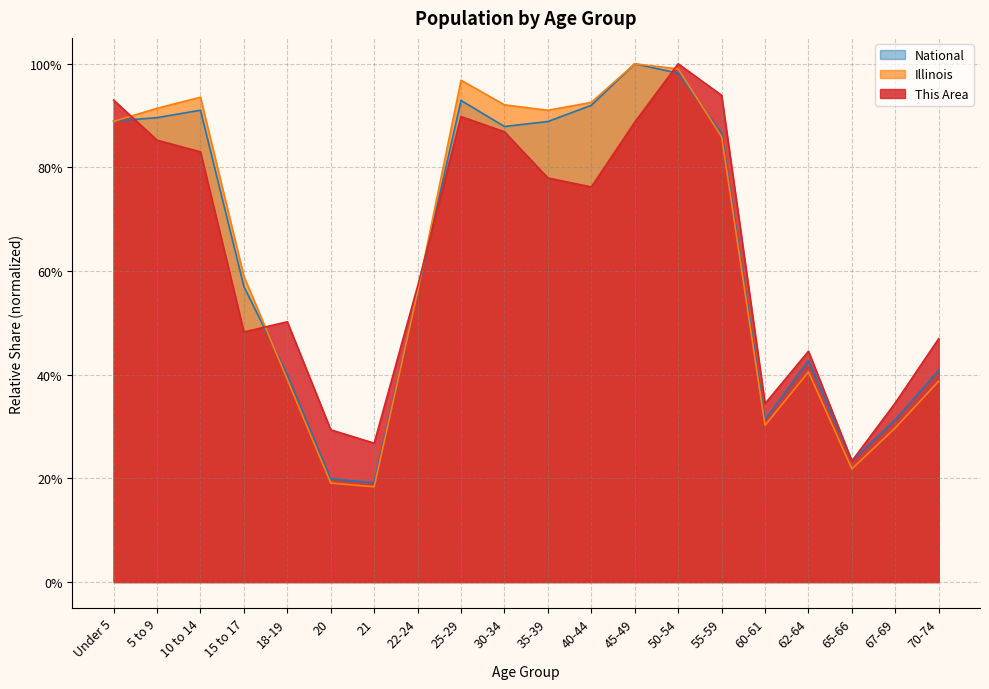

How many times do Illinois and National cross each other?

4